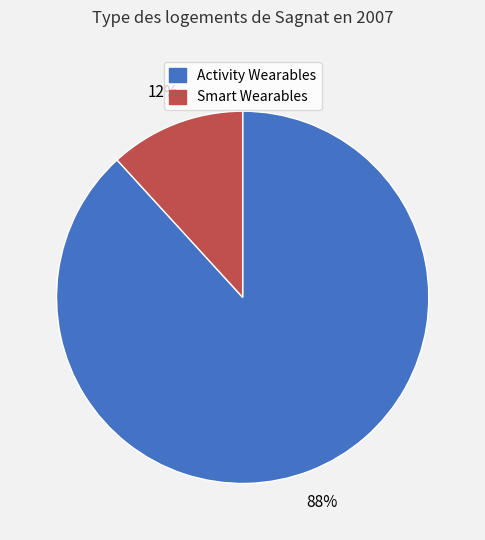

How many segments does this pie chart have?

2